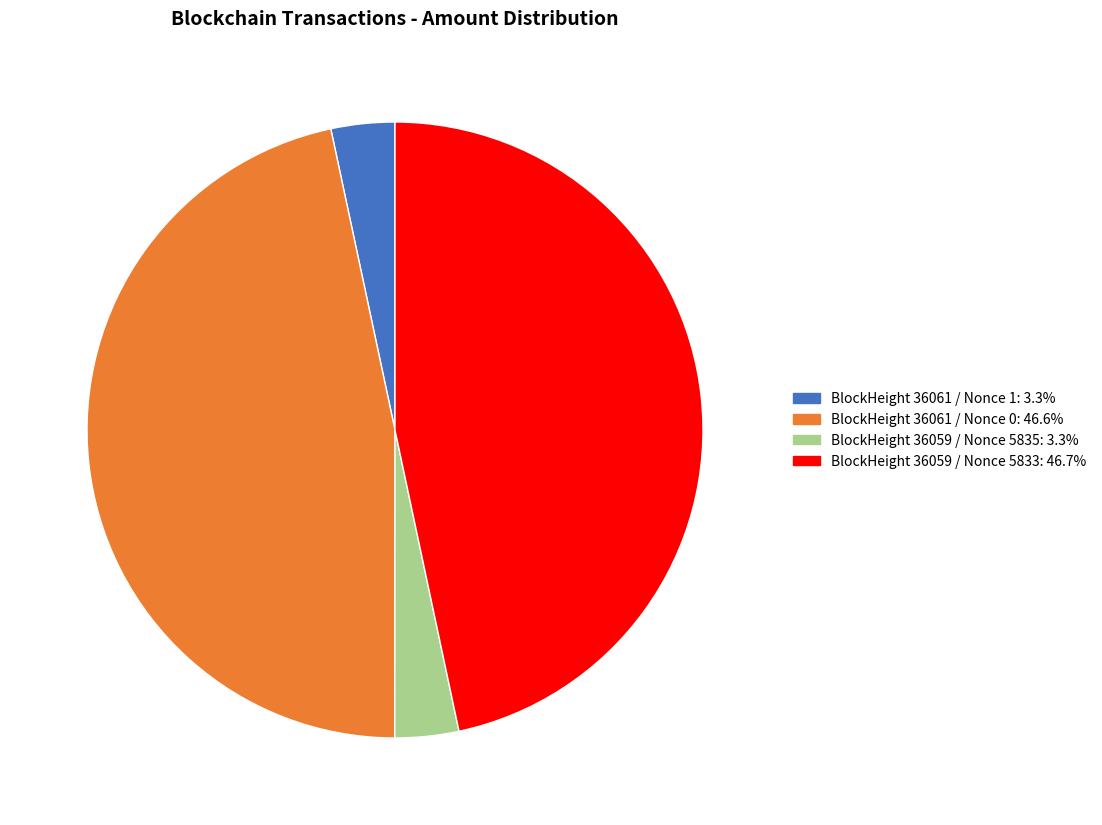

Is there any slice that represents more than half of the pie?

No